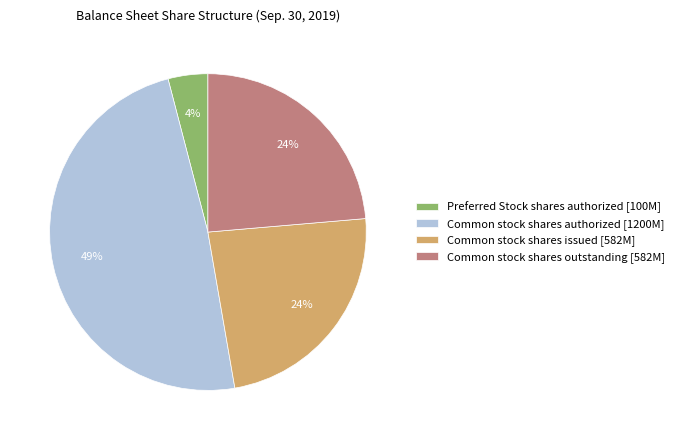

Which has a higher value, Preferred Stock shares authorized or Common stock shares outstanding?

Common stock shares outstanding